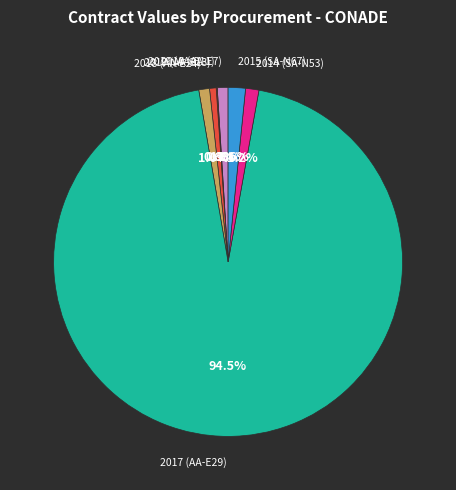

Which category has the biggest portion of the pie?

2017 (AA-E29)